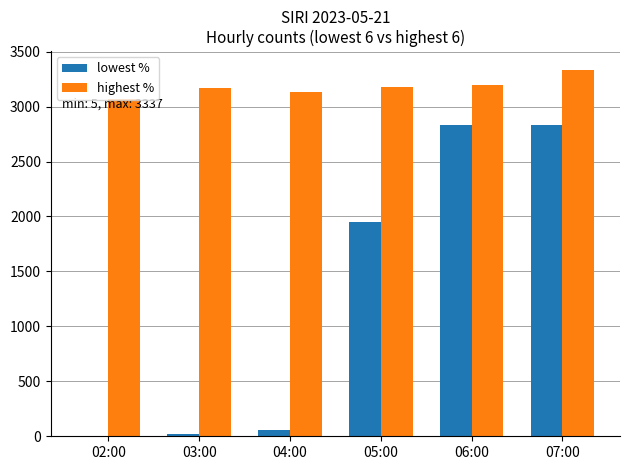

What are all the series names shown in the legend?

lowest %, highest %